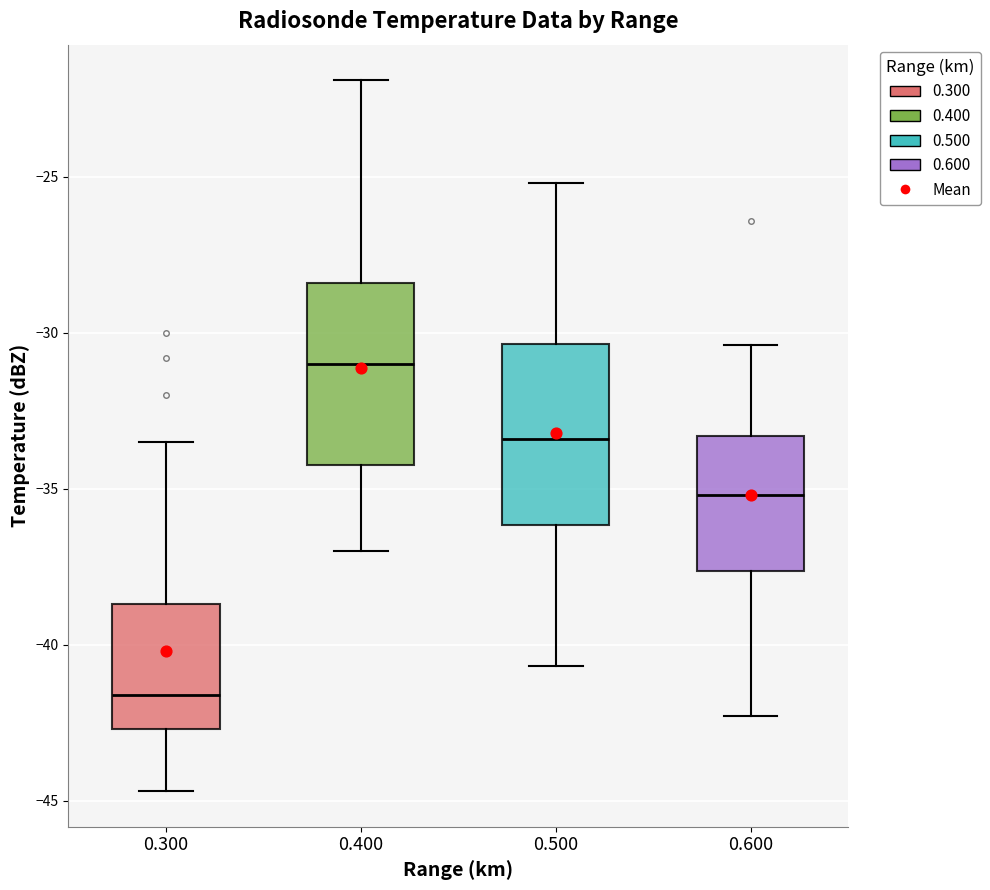

Reading left to right, transcribe this box plot: for each box, give where its median line is, the range the box spans, and where its two whiskers end, as read against the y-axis. The values are not printed on the chart, so give them approximately, as read against the axis.

0.300: median -41.5, box -42.5 to -38.5, whiskers -44.5 to -33.5
0.400: median -31.0, box -34.0 to -28.5, whiskers -37.0 to -22.0
0.500: median -33.5, box -36.0 to -30.5, whiskers -40.5 to -25.0
0.600: median -35.0, box -37.5 to -33.5, whiskers -42.5 to -30.5